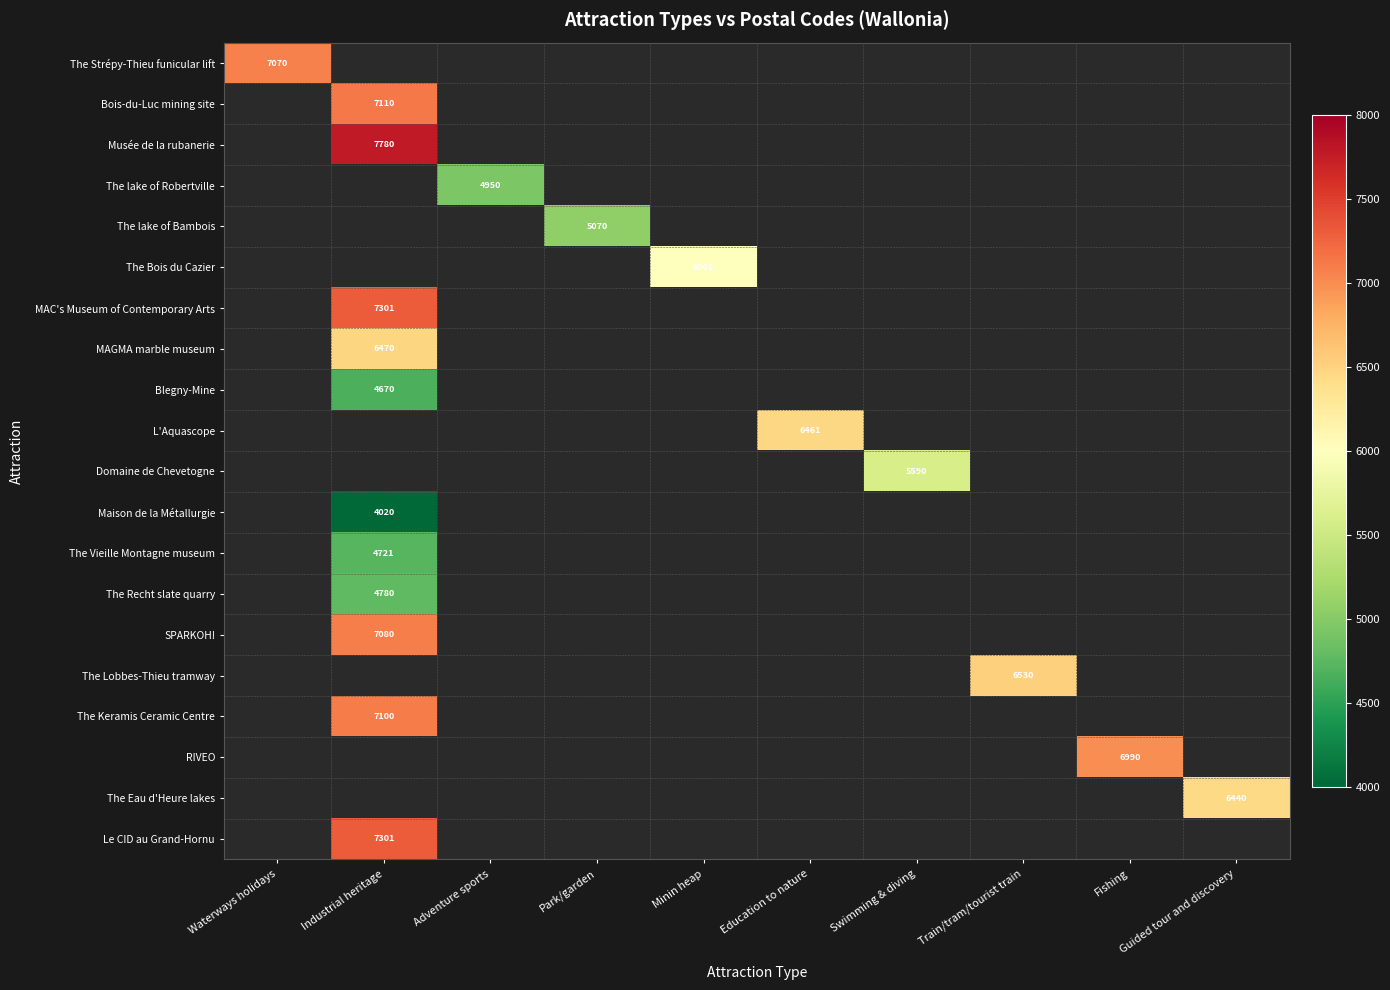

Is the value of Le CID au Grand-Hornu at Fishing greater than the value of The Keramis Ceramic Centre at Train/tram/tourist train?

No